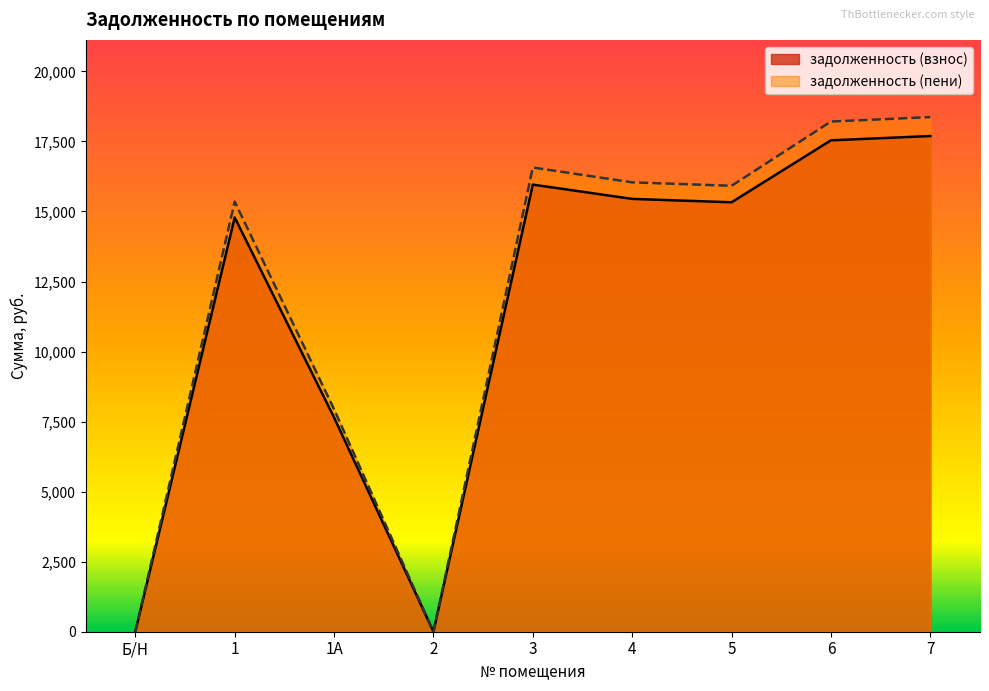

True or false: задолженность (взнос) and задолженность (пени) intersect in this chart.

False